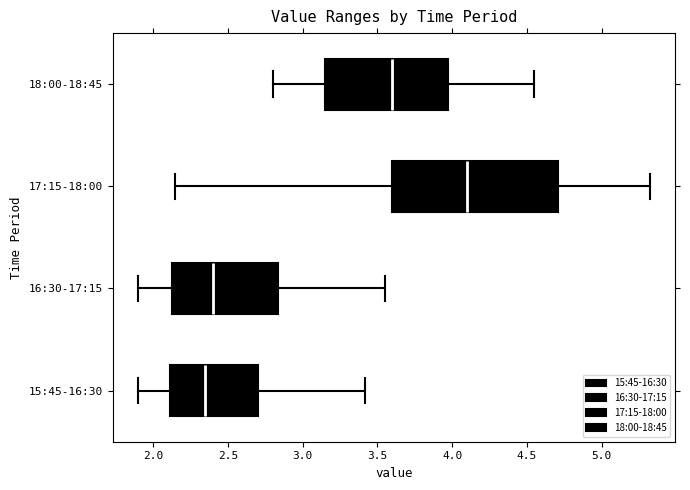

Reading bottom to top, read every box against the x-axis: the position of its median line, the range the box covers, and the ends of its whiskers. The values are not printed on the chart, so give them approximately, as read against the axis.

15:45-16:30: median 2.35, box 2.10 to 2.70, whiskers 1.90 to 3.40
16:30-17:15: median 2.40, box 2.15 to 2.85, whiskers 1.90 to 3.55
17:15-18:00: median 4.10, box 3.60 to 4.70, whiskers 2.15 to 5.30
18:00-18:45: median 3.60, box 3.15 to 4.00, whiskers 2.80 to 4.55